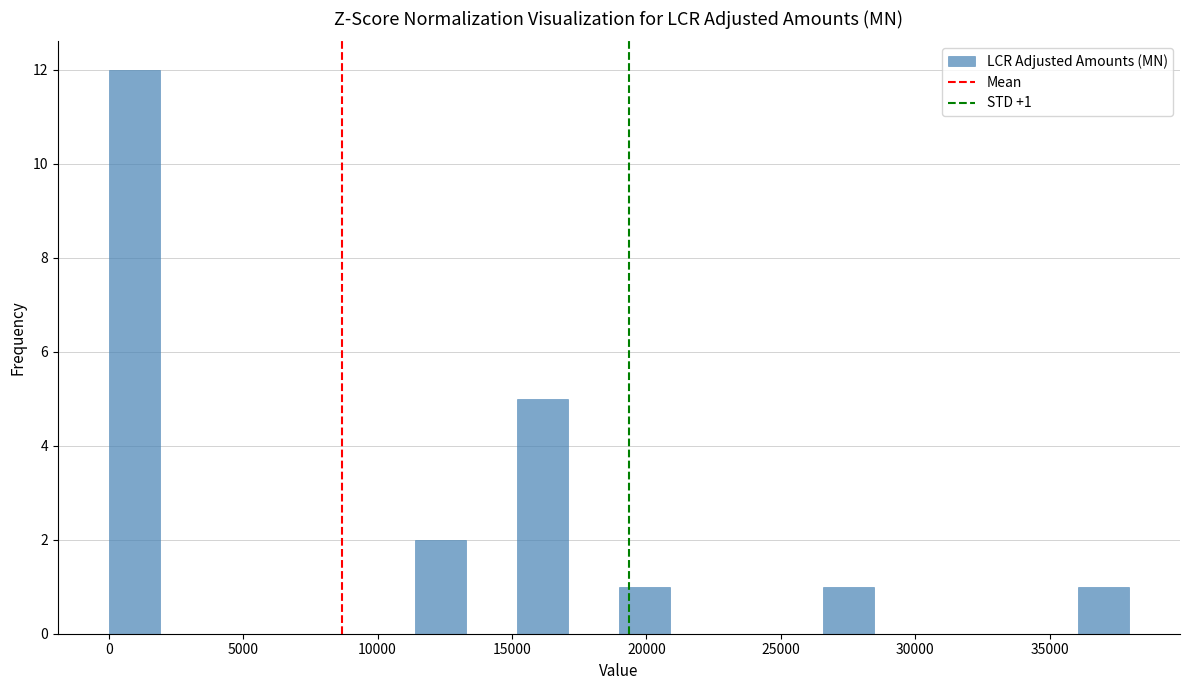

Read against the x-axis, roughly where is the centre of the tallest bar?

1000